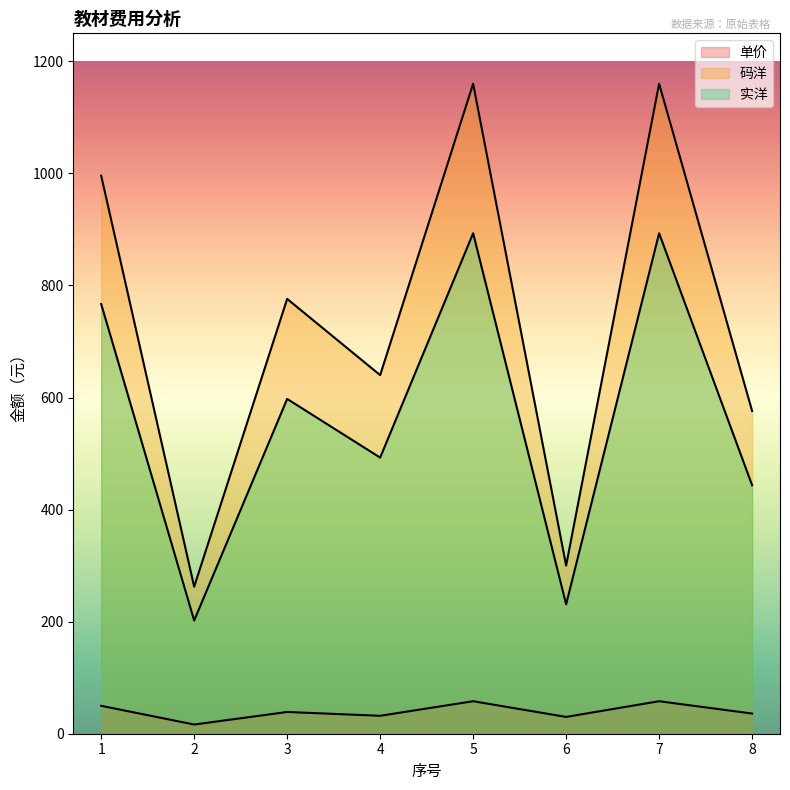

True or false: 码洋 and 单价 intersect in this chart.

False